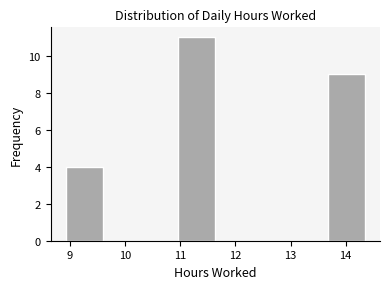

Reading left to right, list every bar in this chart as the range it spans on the x-axis followed by its height. Neither the bar edges nor the heights are printed on the chart, so give them approximately, as read against the axes.

8.9 to 9.6: 4
9.6 to 10.3: 0
10.3 to 11.0: 0
11.0 to 11.6: 11
11.6 to 12.3: 0
12.3 to 13.0: 0
13.0 to 13.7: 0
13.7 to 14.4: 9